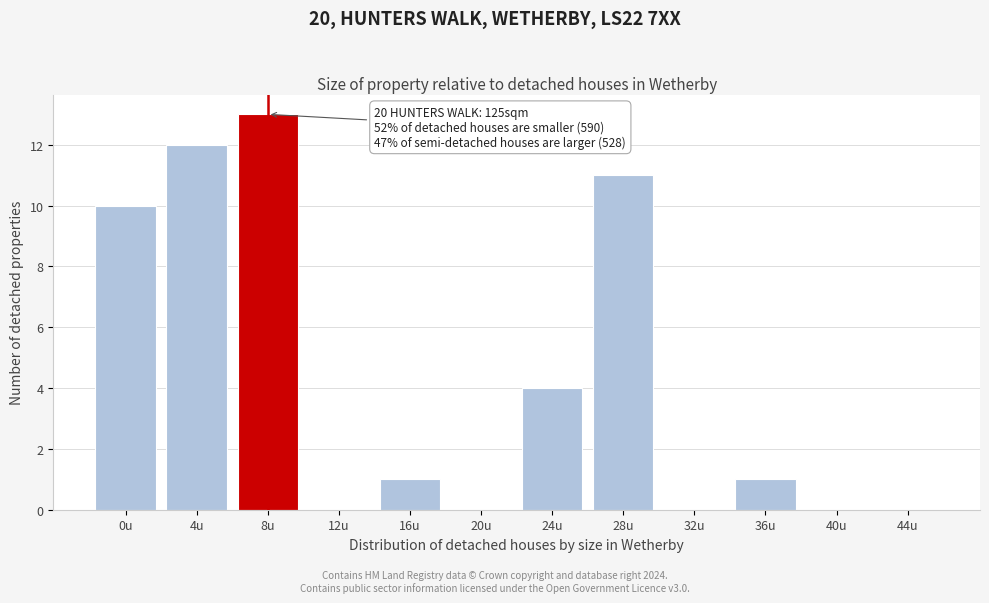

Reading left to right, transcribe all the data shown in this chart.

0u=10	4u=12	8u=13	12u=0	16u=1	20u=0	24u=4	28u=11	32u=0	36u=1	40u=0	44u=0